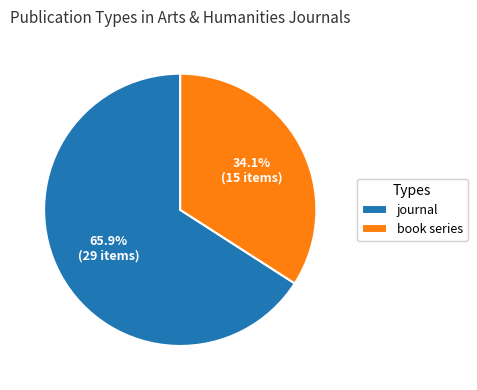

Between journal and book series, which is larger?

journal